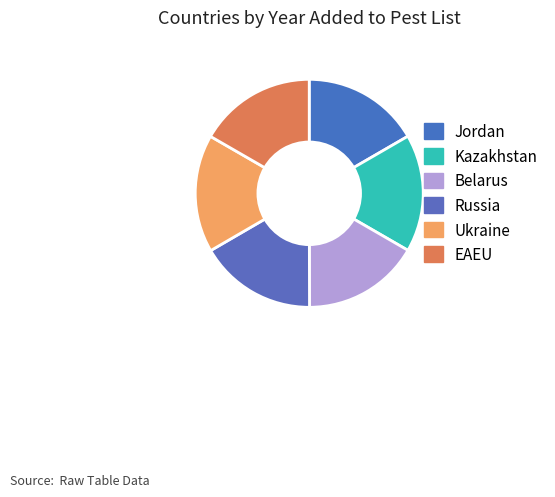

What percentage is the Belarus slice, to the nearest percent?

17%